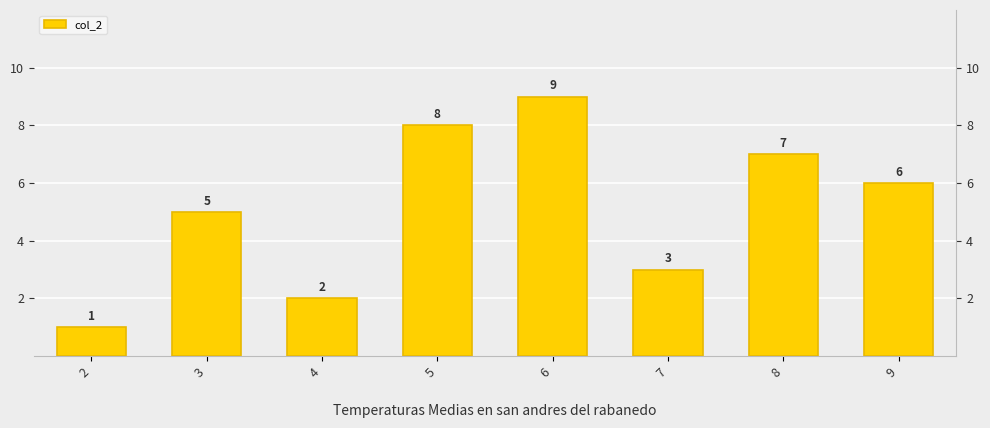

Is it true that the value at 4 is 2?

True